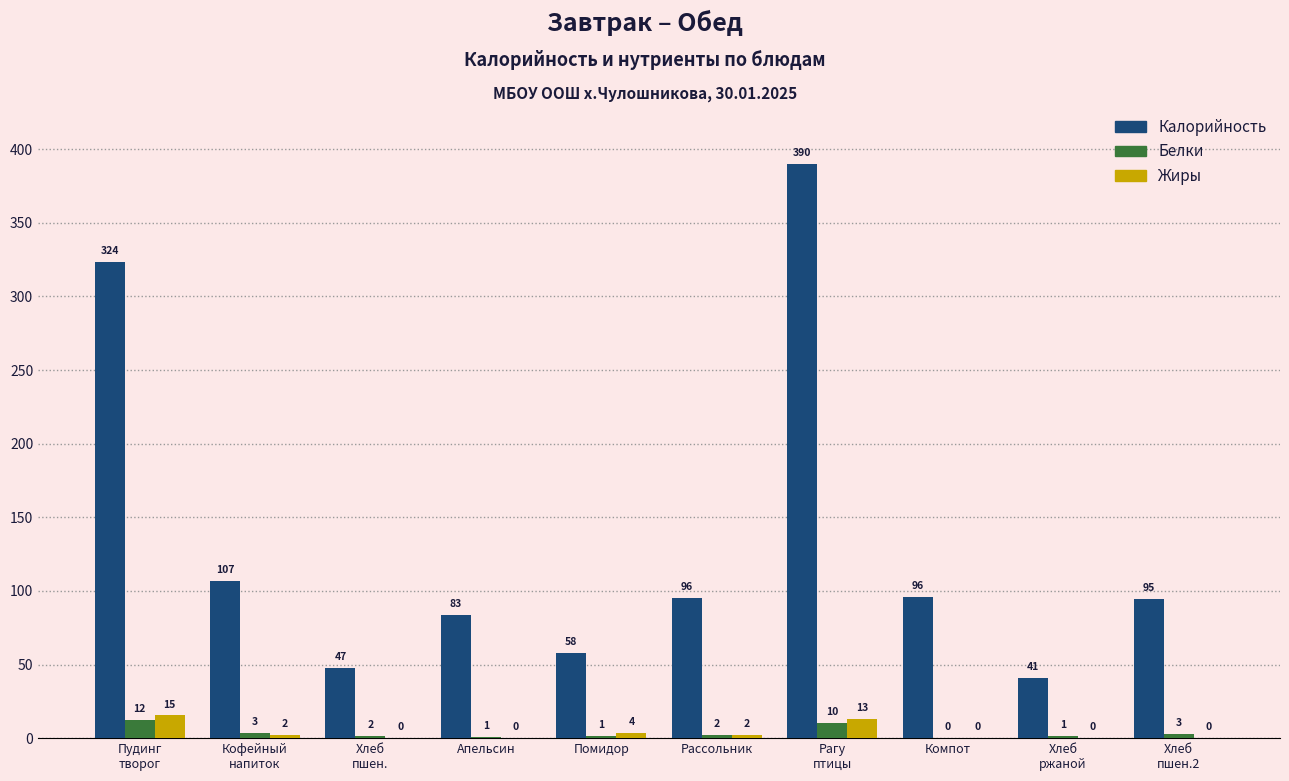

What are all the series names shown in the legend?

Калорийность, Белки, Жиры